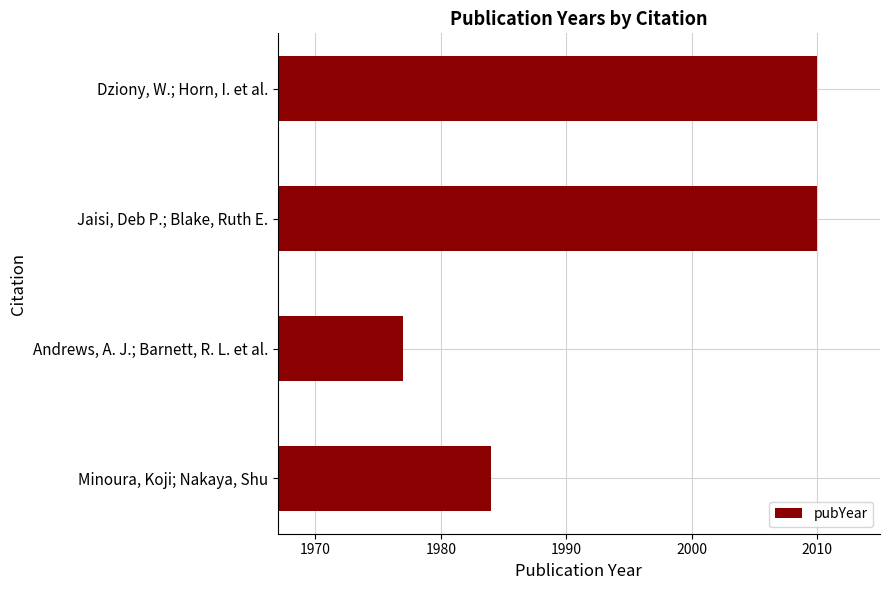

What is the maximum value shown in the chart?

2010